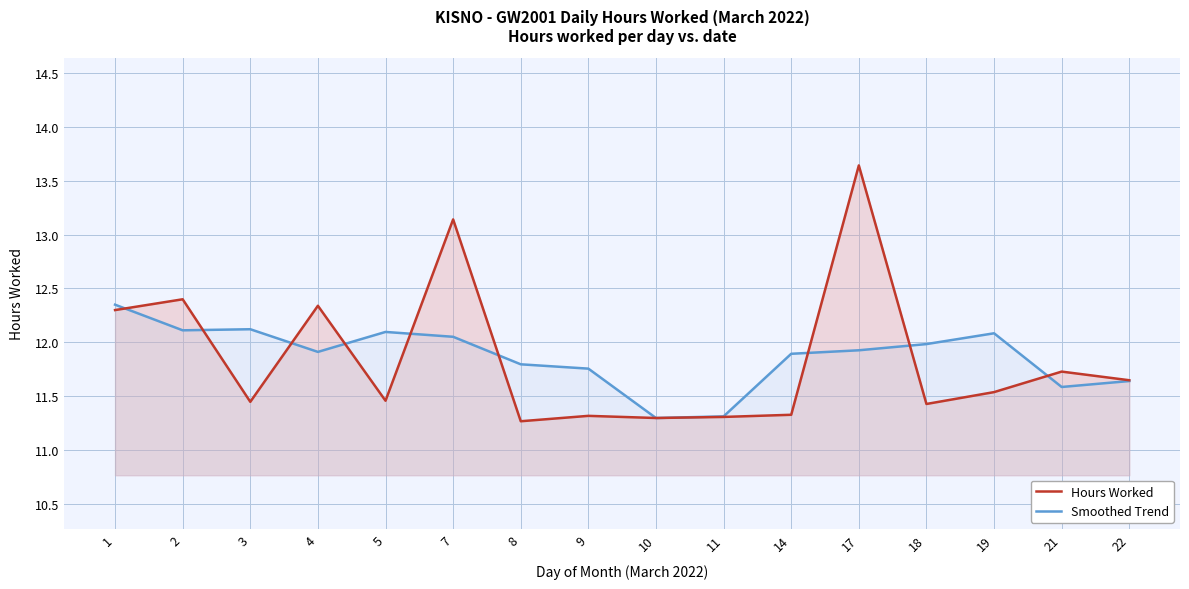

True or false: Smoothed Trend and Hours Worked intersect in this chart.

True